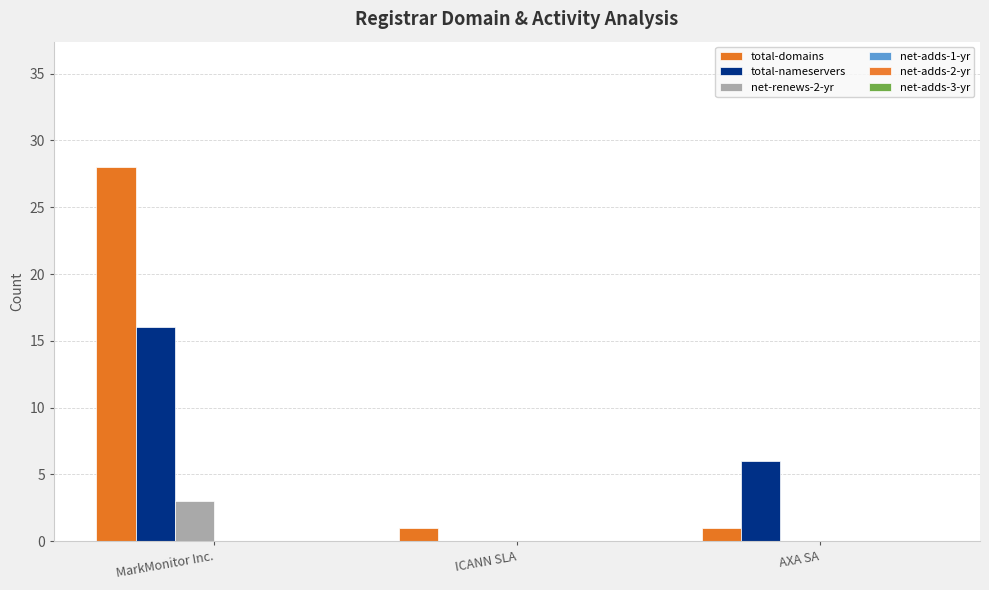

Reading right to left, what are all the values shown in this chart?

total-domains: AXA SA=1	ICANN SLA=1	MarkMonitor Inc.=28
total-nameservers: AXA SA=6	ICANN SLA=0	MarkMonitor Inc.=16
net-renews-2-yr: AXA SA=0	ICANN SLA=0	MarkMonitor Inc.=3
net-adds-1-yr: AXA SA=0	ICANN SLA=0	MarkMonitor Inc.=0
net-adds-2-yr: AXA SA=0	ICANN SLA=0	MarkMonitor Inc.=0
net-adds-3-yr: AXA SA=0	ICANN SLA=0	MarkMonitor Inc.=0